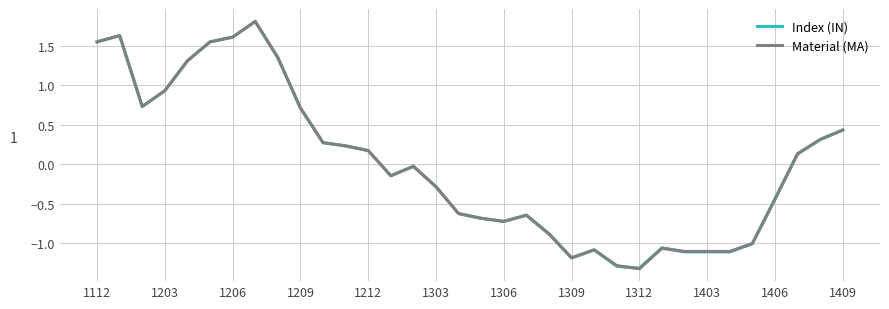

How many negative values does the Index (IN) series have?

18